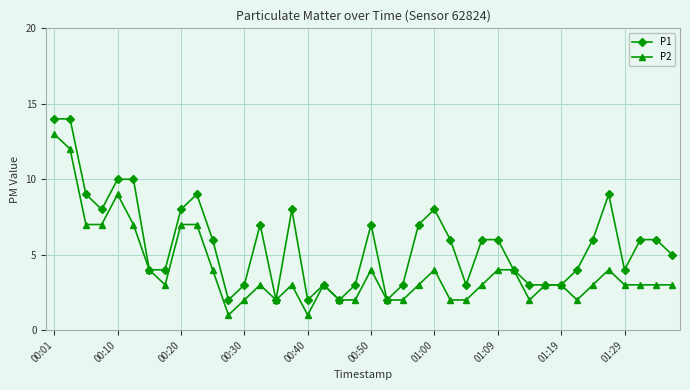

Which series has the largest total across all categories?

P1